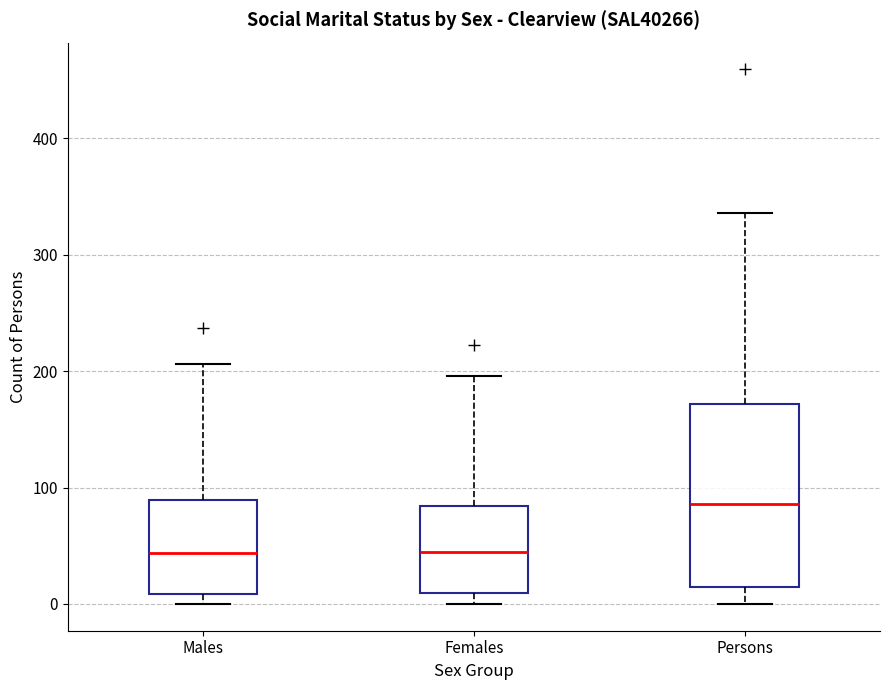

Where is the upper edge of the box for Females on the y-axis? The values are not printed on the chart, so give them approximately, as read against the axis.

80